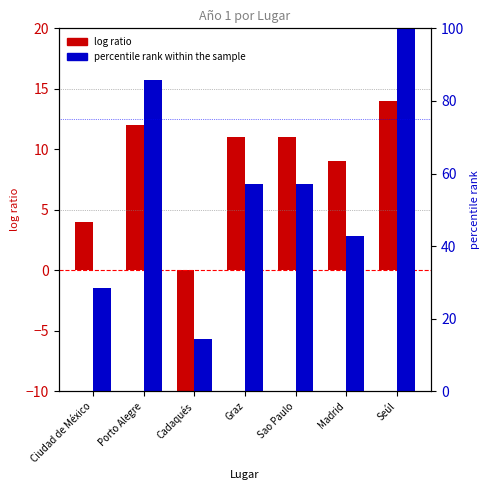

What is the label of the 7th bar from the left?

Seúl